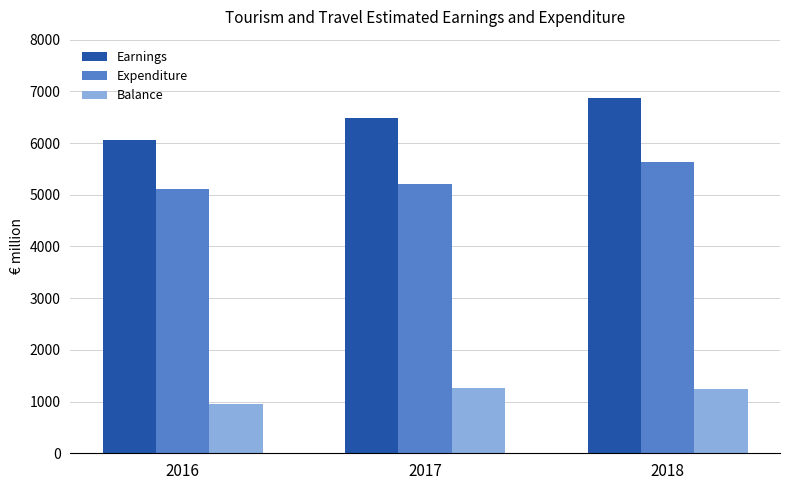

Rank the series by their maximum value, from lowest to highest.

Balance, Expenditure, Earnings